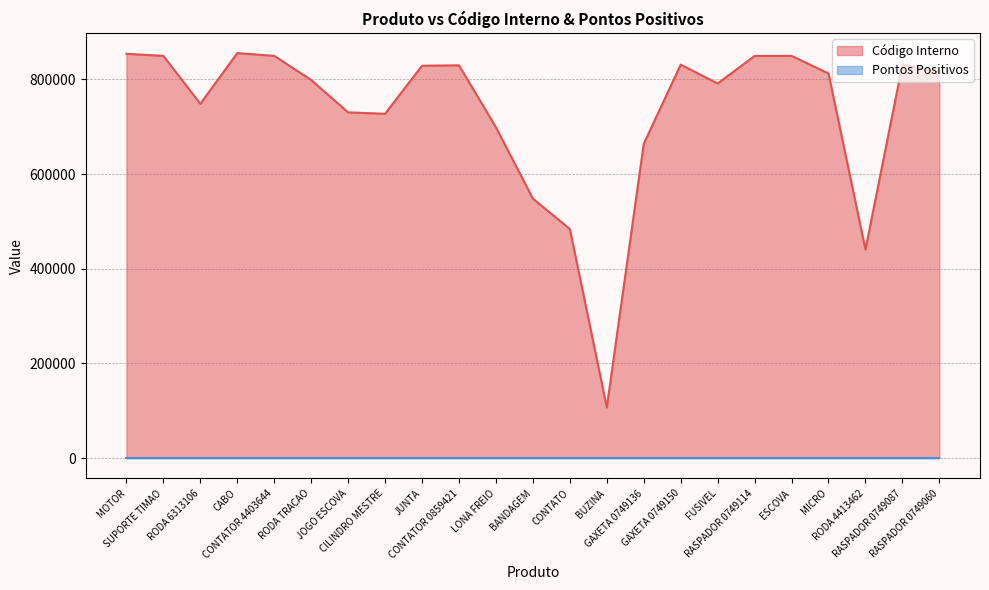

What is the sum of all values?

16798581